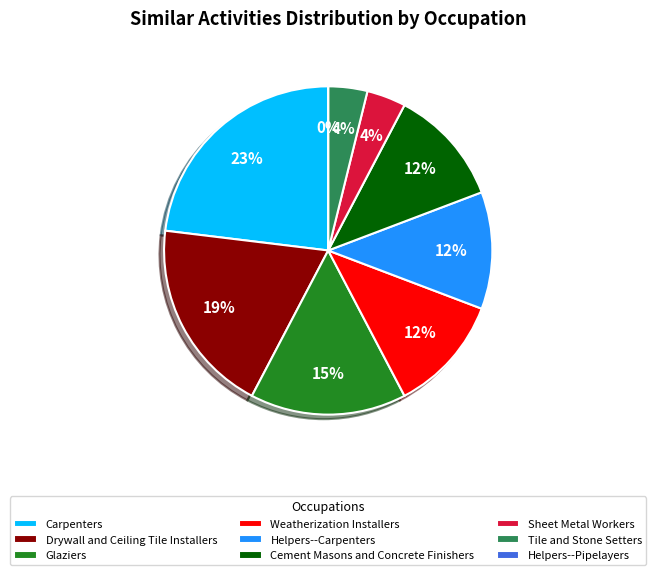

The Weatherization Installers slice represents 12% of the pie. True or false?

True